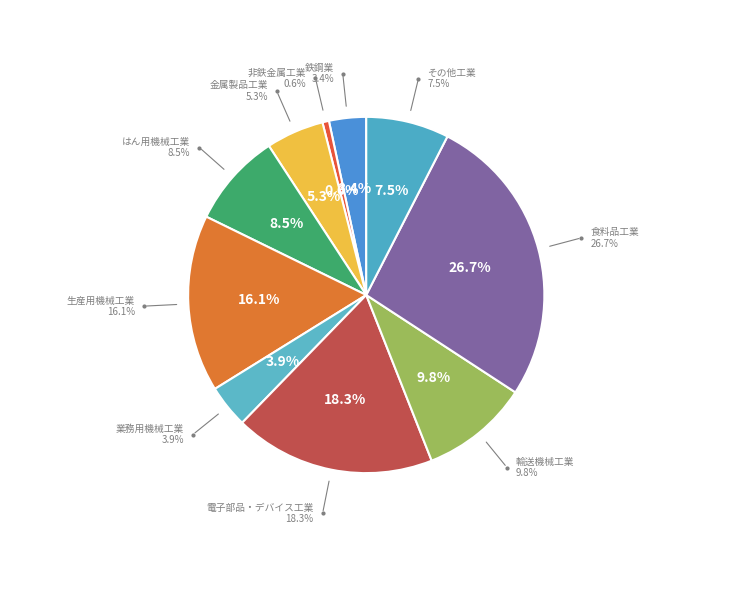

Is there any slice that represents more than half of the pie?

No